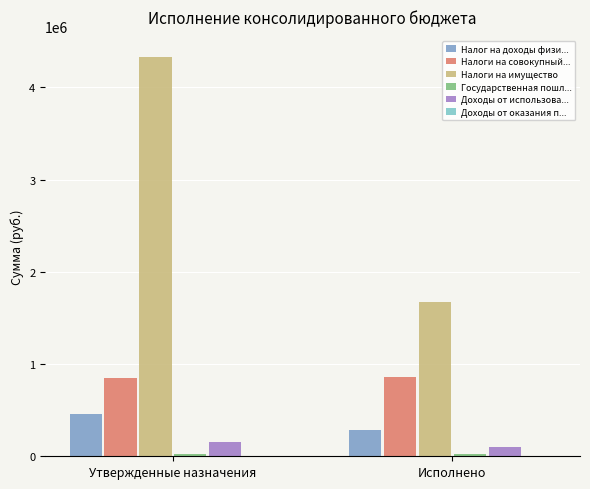

Which category has the highest value across all series?

Утвержденные назначения